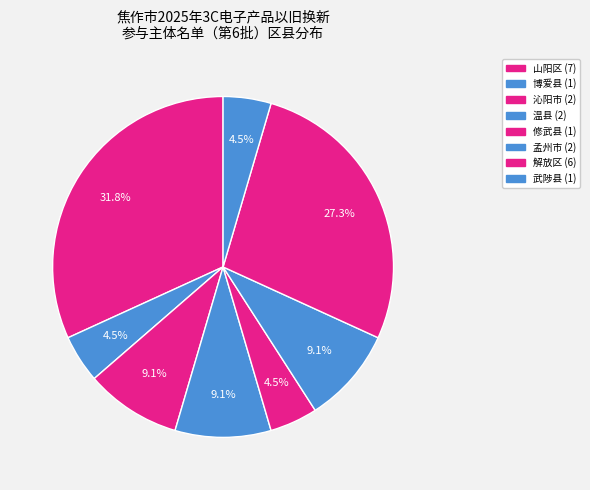

How many segments does this pie chart have?

8